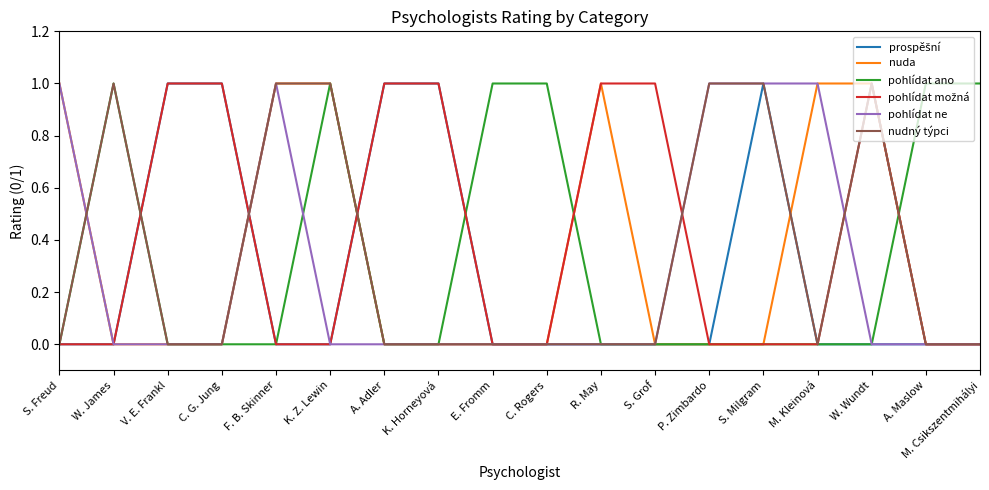

What position from the left is R. May?

11